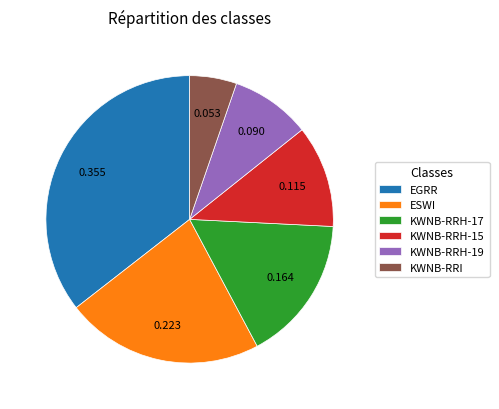

Is there any slice that represents more than half of the pie?

No